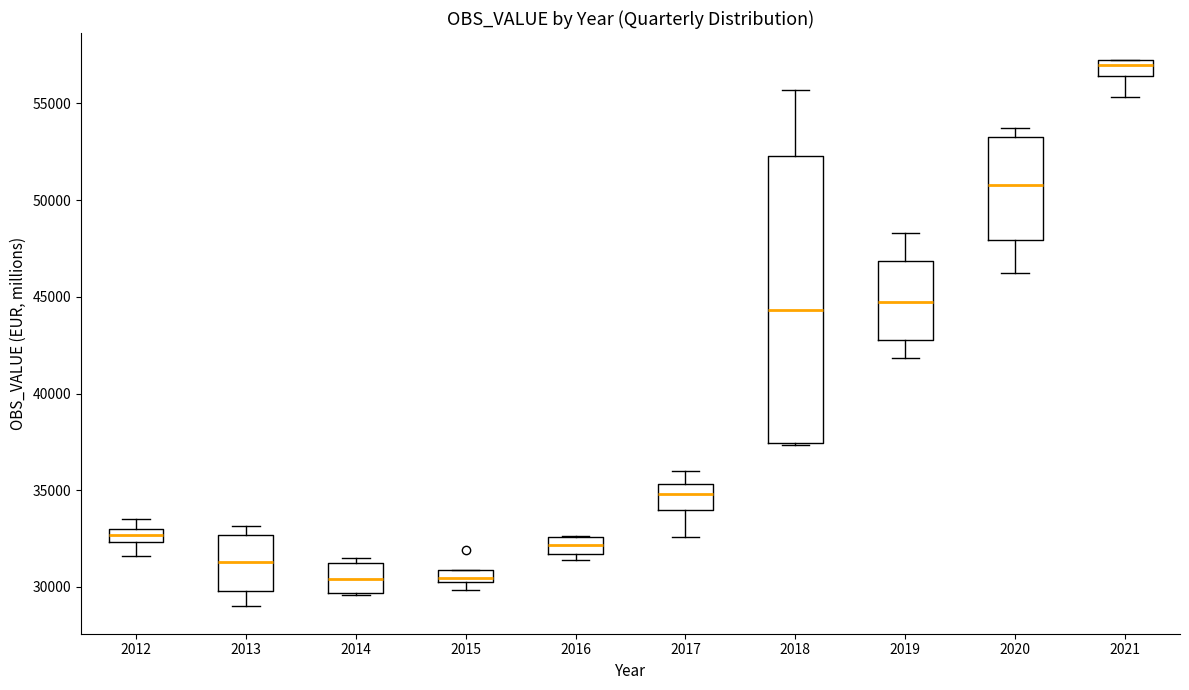

Which box's median line is the highest?

2021